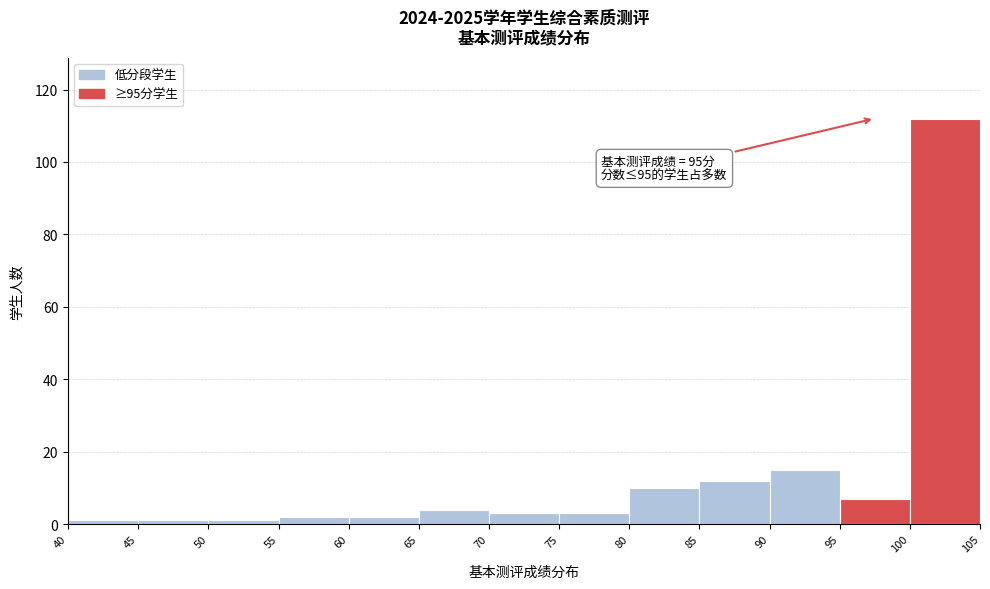

Over which range of the x-axis is the bar tallest?

100 to 105